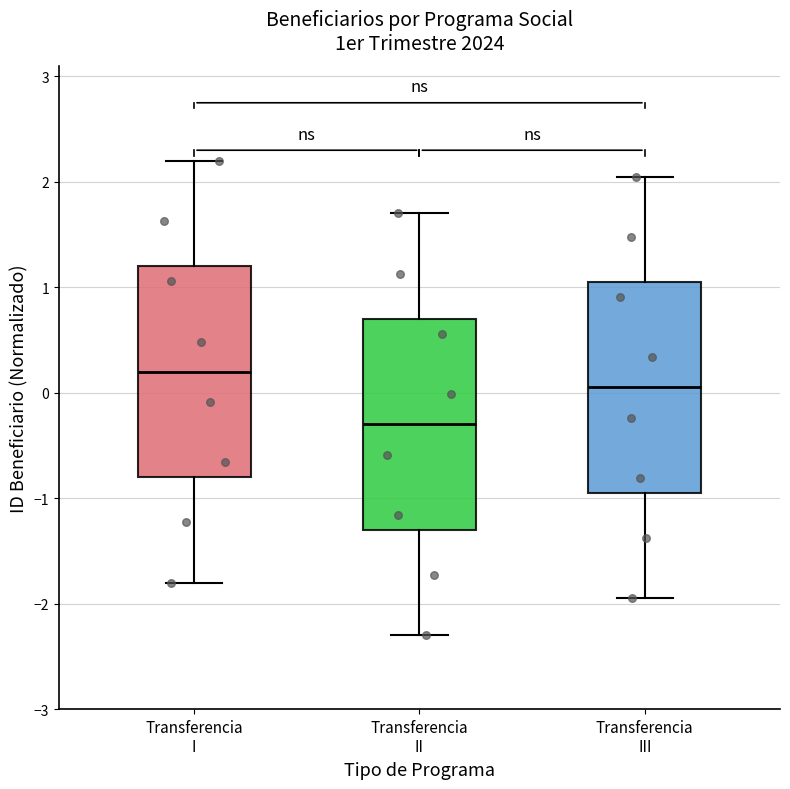

Reading left to right, transcribe this box plot: for each box, give where its median line is, the range the box spans, and where its two whiskers end, as read against the y-axis. The values are not printed on the chart, so give them approximately, as read against the axis.

Transferencia I: median 0.2, box -0.8 to 1.2, whiskers -1.8 to 2.2
Transferencia II: median -0.3, box -1.3 to 0.7, whiskers -2.3 to 1.7
Transferencia III: median 0.1, box -0.9 to 1.1, whiskers -1.9 to 2.1